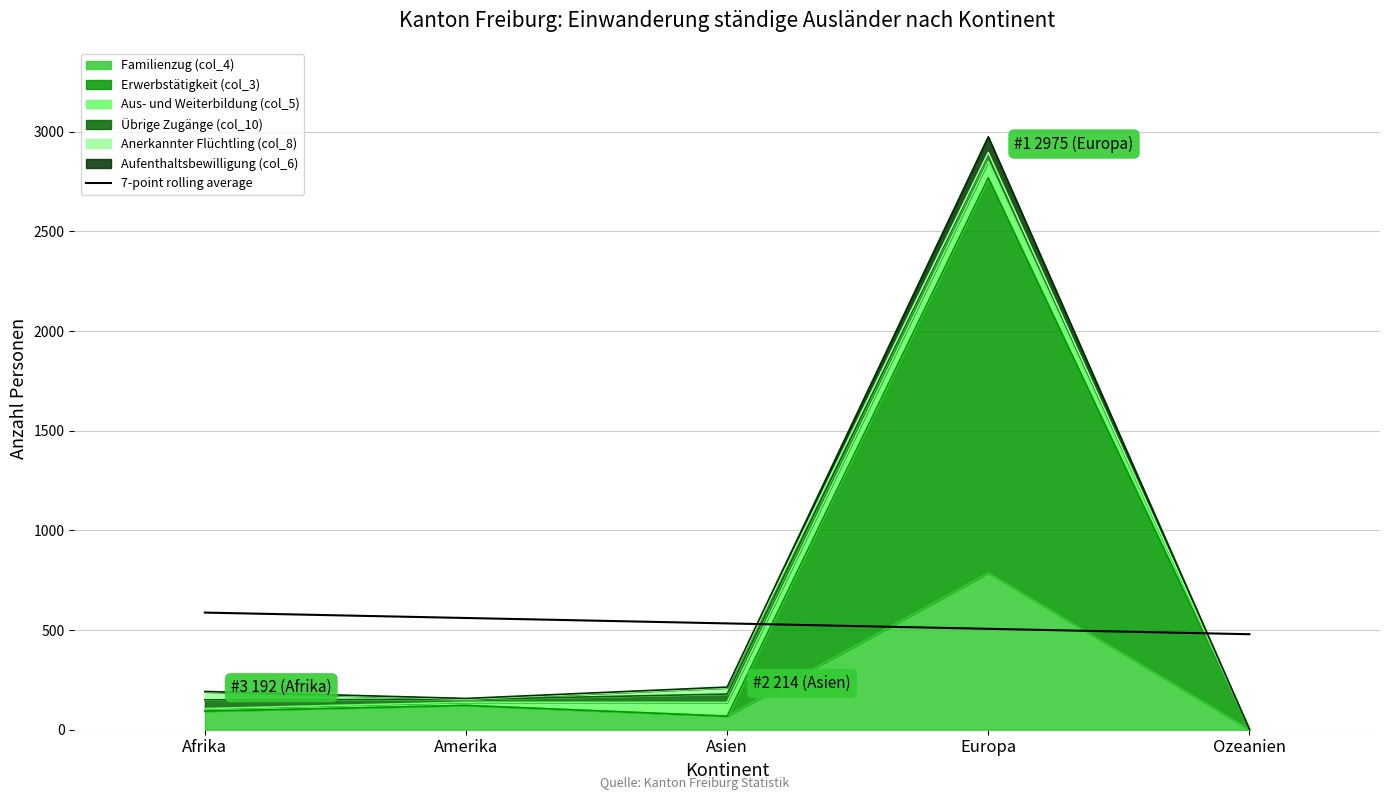

What is the average value?

533.4